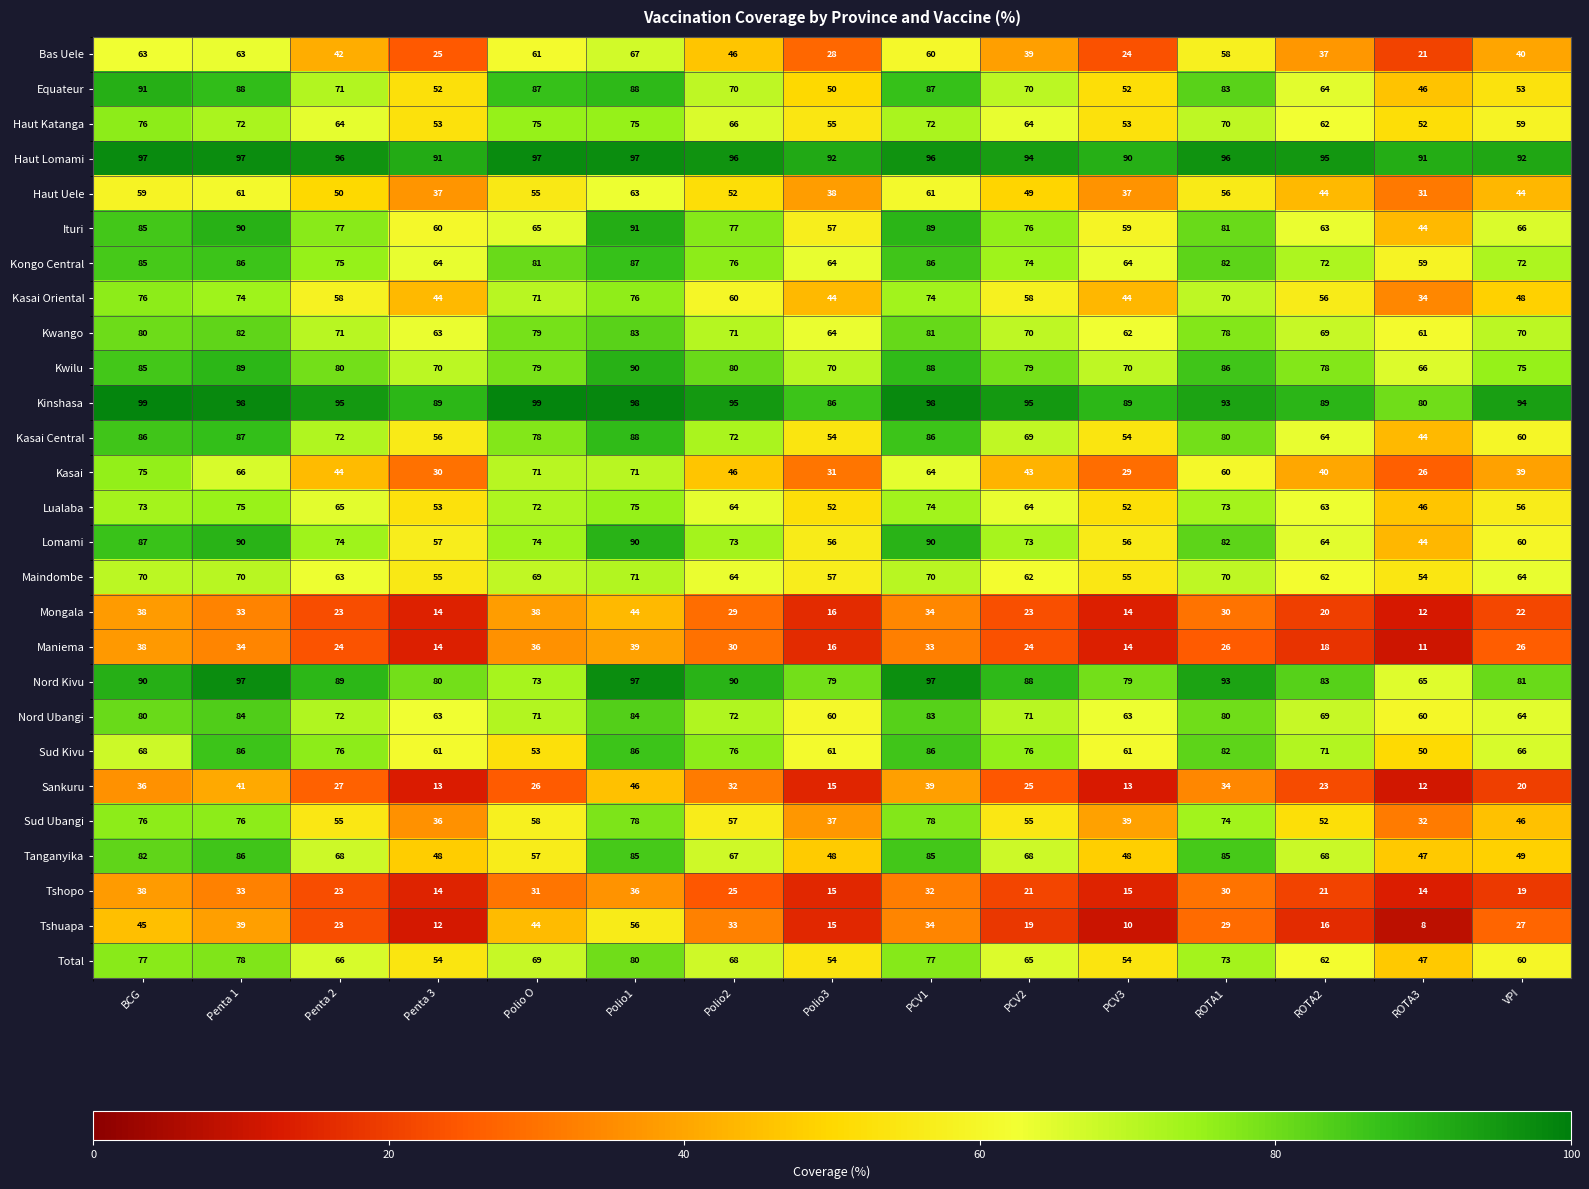

What is the spread (max minus min) of values at Polio2?

71